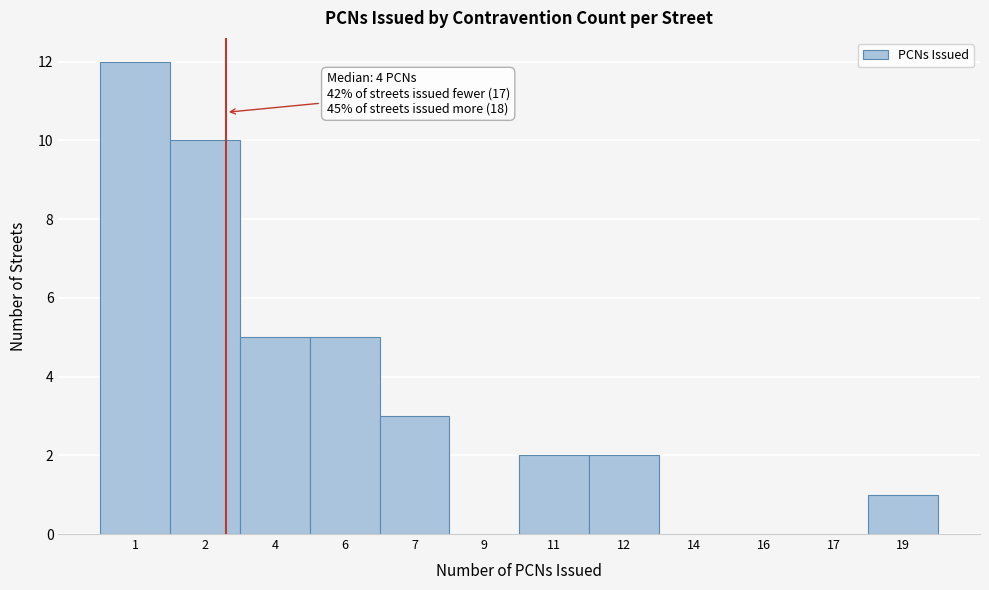

Reading right to left, what are all the values shown in this chart?

19=1	17=0	16=0	14=0	12=2	11=2	9=0	7=3	6=5	4=5	2=10	1=12